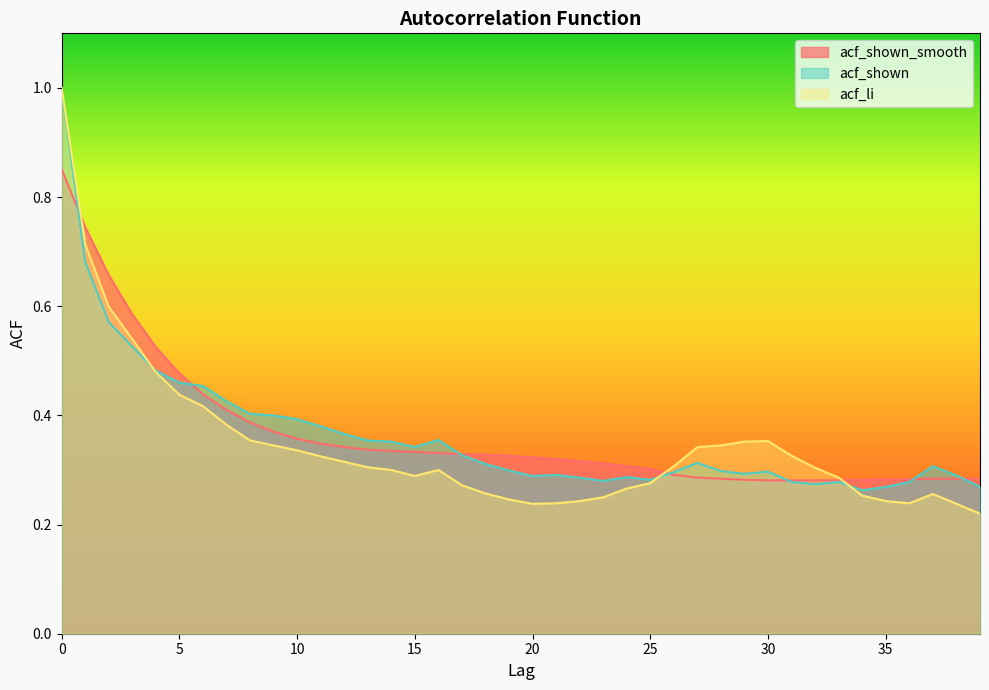

Reading left to right, transcribe all the data shown in this chart.

acf_shown_smooth: 0=0.9	1=0.7	2=0.7	3=0.6	4=0.5	5=0.5	6=0.4	7=0.4	8=0.4	9=0.4	10=0.4	11=0.3	12=0.3	13=0.3	14=0.3	15=0.3	16=0.3	17=0.3	18=0.3	19=0.3	20=0.3	21=0.3	22=0.3	23=0.3	24=0.3	25=0.3	26=0.3	27=0.3	28=0.3	29=0.3	30=0.3	31=0.3	32=0.3	33=0.3	34=0.3	35=0.3	36=0.3	37=0.3	38=0.3	39=0.3
acf_shown: 0=1.0	1=0.7	2=0.6	3=0.5	4=0.5	5=0.5	6=0.5	7=0.4	8=0.4	9=0.4	10=0.4	11=0.4	12=0.4	13=0.4	14=0.4	15=0.3	16=0.4	17=0.3	18=0.3	19=0.3	20=0.3	21=0.3	22=0.3	23=0.3	24=0.3	25=0.3	26=0.3	27=0.3	28=0.3	29=0.3	30=0.3	31=0.3	32=0.3	33=0.3	34=0.3	35=0.3	36=0.3	37=0.3	38=0.3	39=0.3
acf_li: 0=1.0	1=0.7	2=0.6	3=0.5	4=0.5	5=0.4	6=0.4	7=0.4	8=0.4	9=0.3	10=0.3	11=0.3	12=0.3	13=0.3	14=0.3	15=0.3	16=0.3	17=0.3	18=0.3	19=0.2	20=0.2	21=0.2	22=0.2	23=0.2	24=0.3	25=0.3	26=0.3	27=0.3	28=0.3	29=0.4	30=0.4	31=0.3	32=0.3	33=0.3	34=0.3	35=0.2	36=0.2	37=0.3	38=0.2	39=0.2